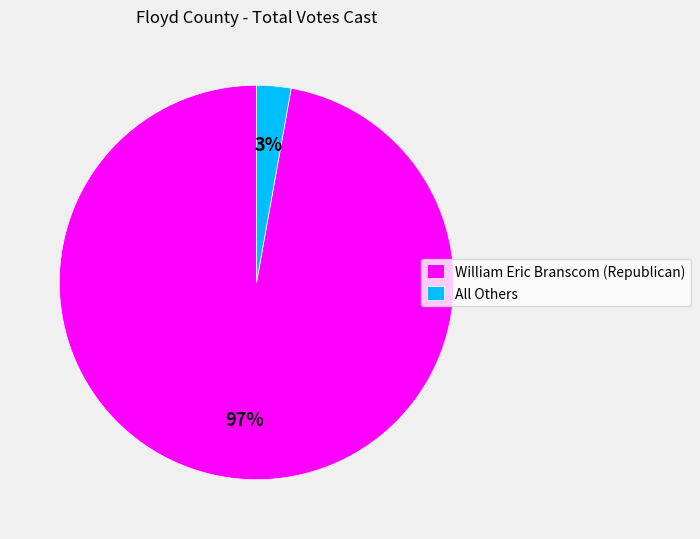

How many segments does this pie chart have?

2